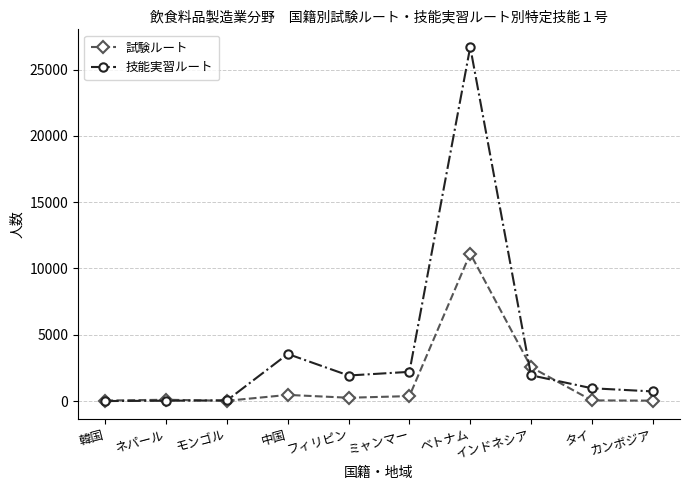

List the series in order of their overall mean, lowest first.

試験ルート, 技能実習ルート